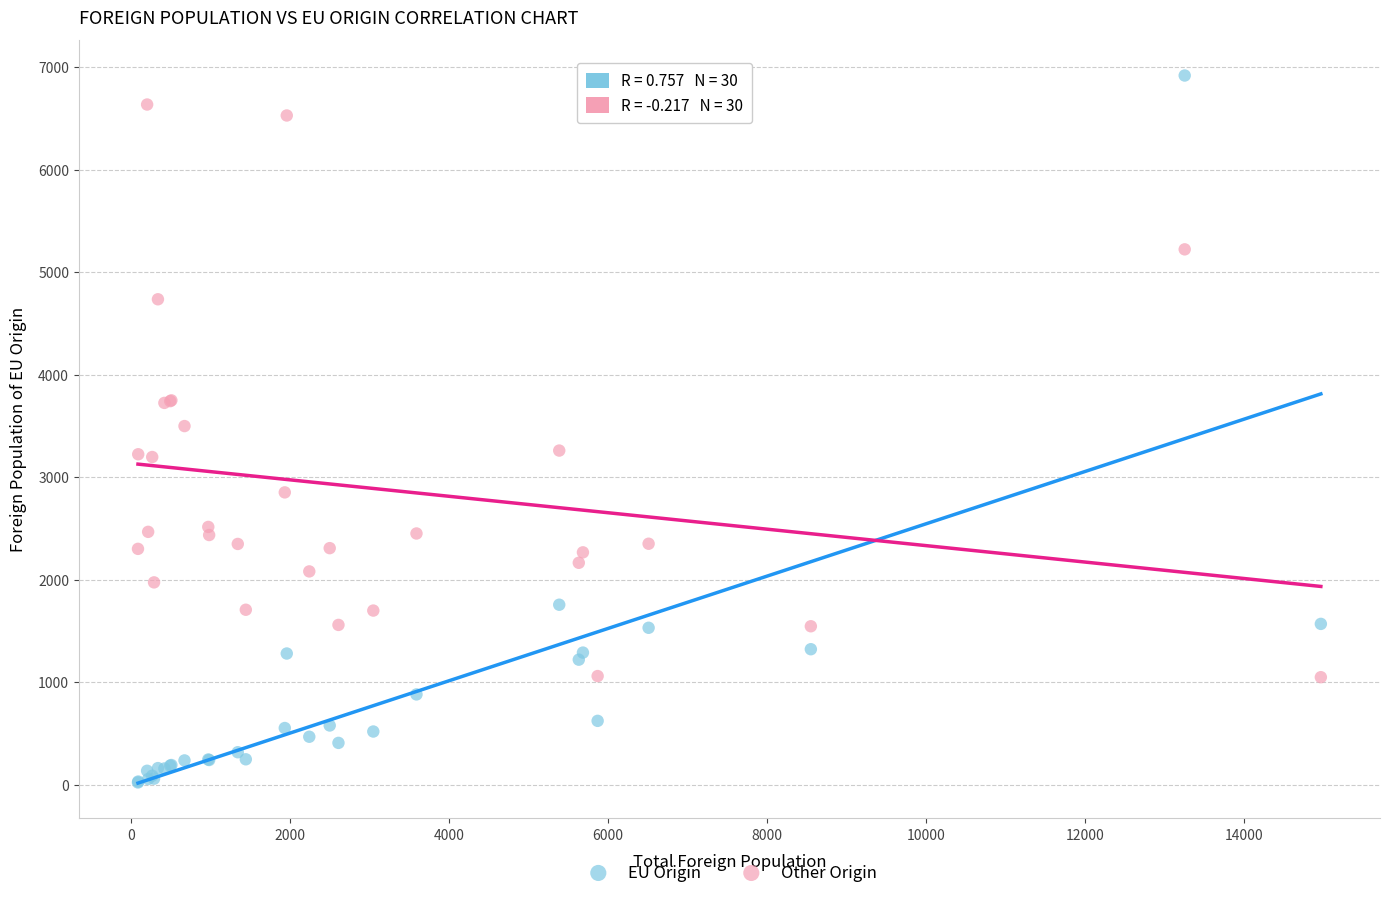

What are all the series names shown in the legend?

EU Origin, Other Origin